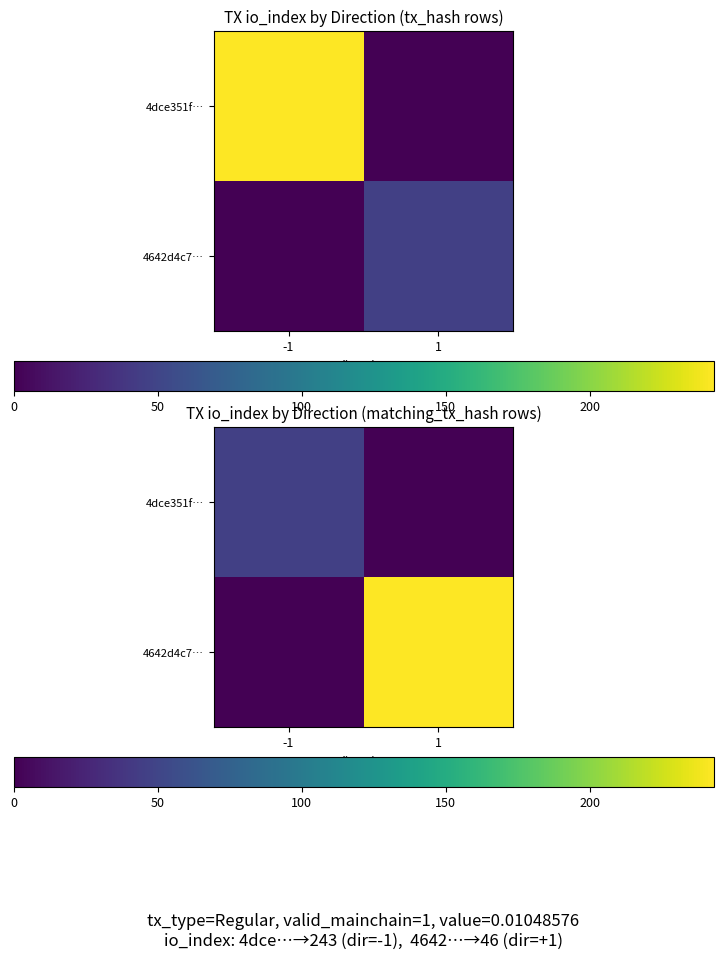

What is the total value across all series at 1?

243